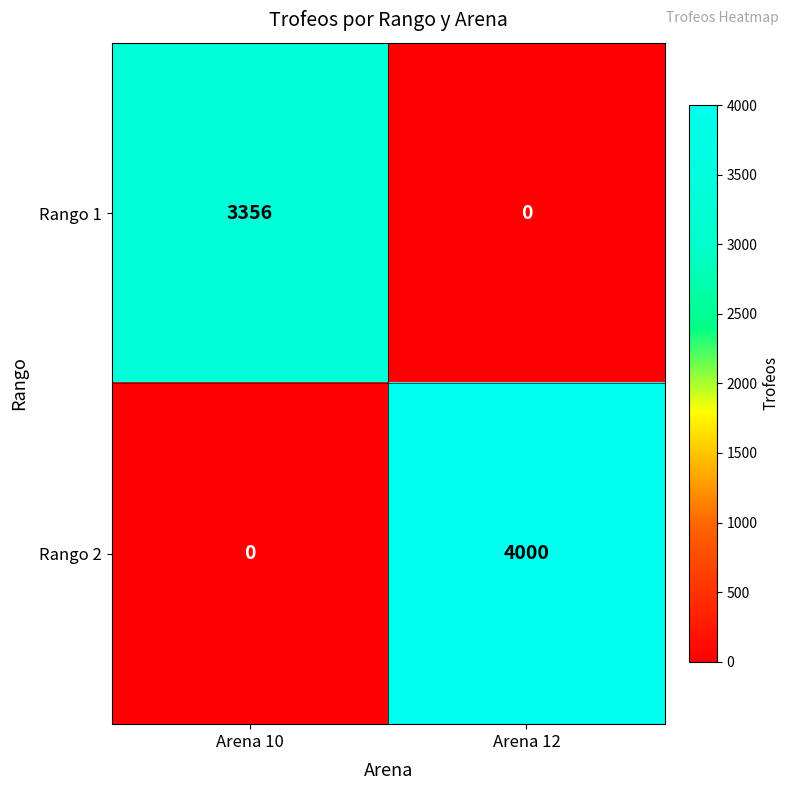

List the series in order of their peak value, lowest first.

Rango 1, Rango 2